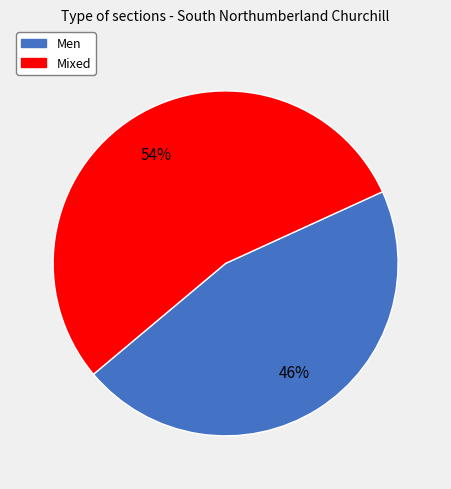

What is the largest slice in the pie chart?

Mixed